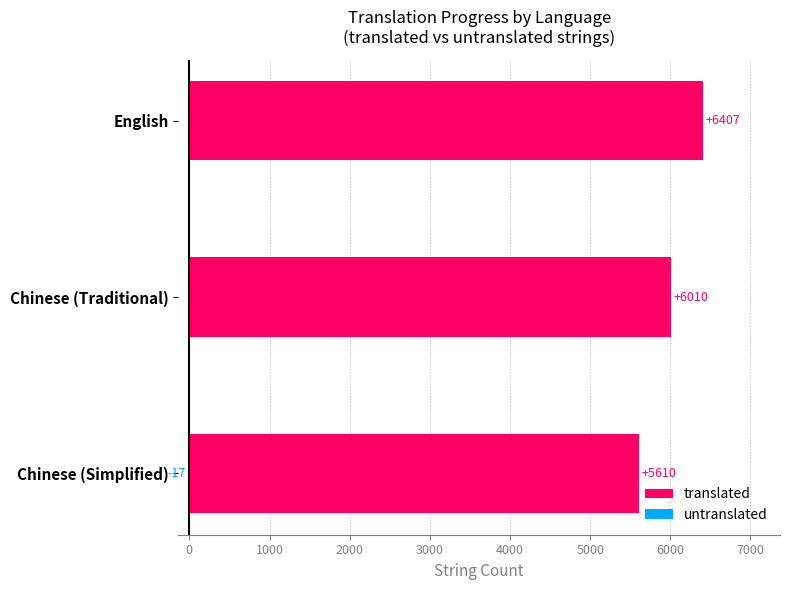

How many categories are shown in the chart?

3